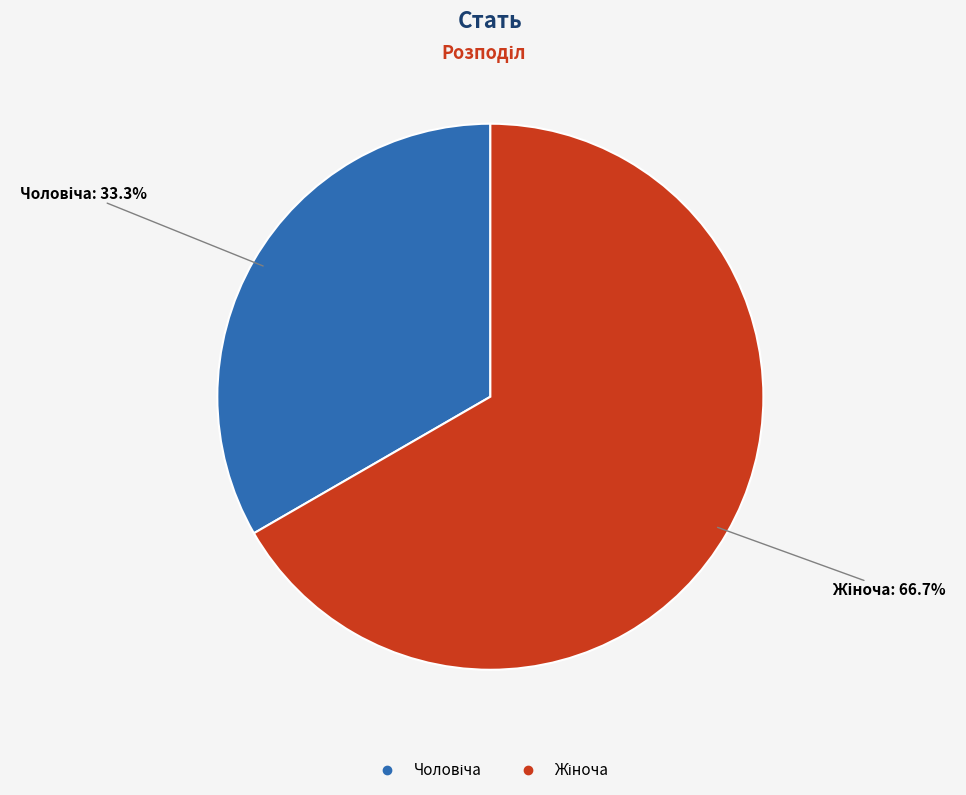

To the nearest percent, what is the difference between the Чоловіча and Жіноча slice percentages?

33%